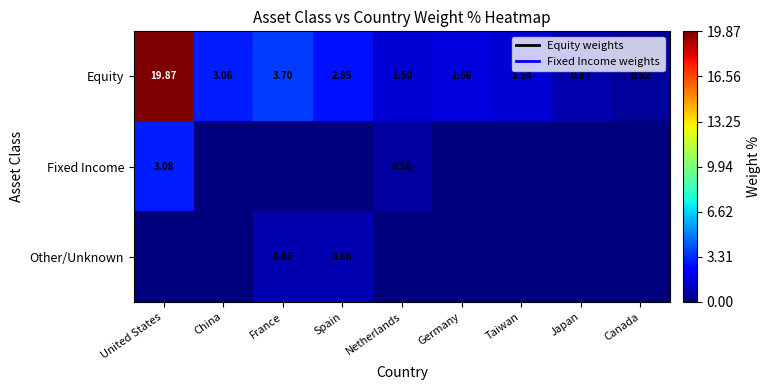

Is the value of Other/Unknown at France greater than the value of Equity at Canada?

Yes